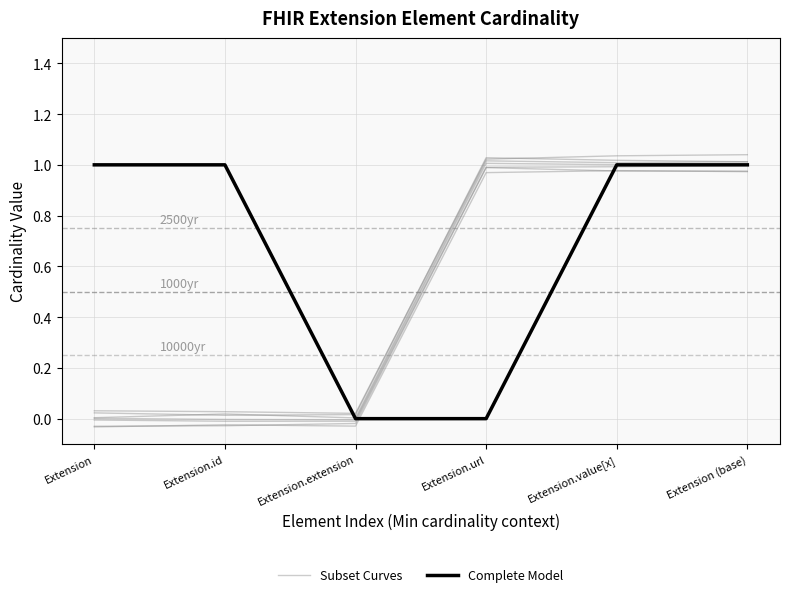

What is the label of the 3rd point from the right?

Extension.url